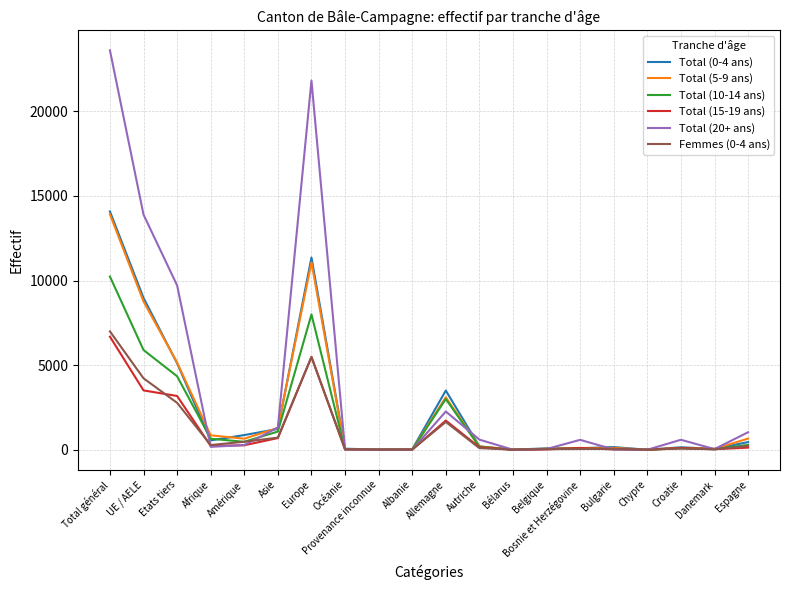

True or false: Total (5-9 ans) has more than 1 interior local peaks.

True